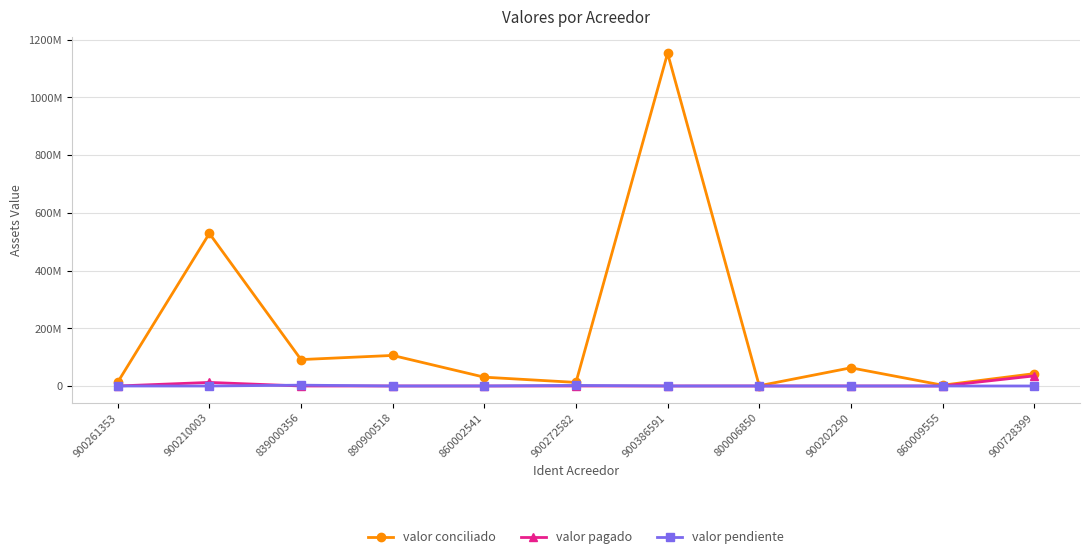

What is the sum of all valor pendiente values?

4763475.0